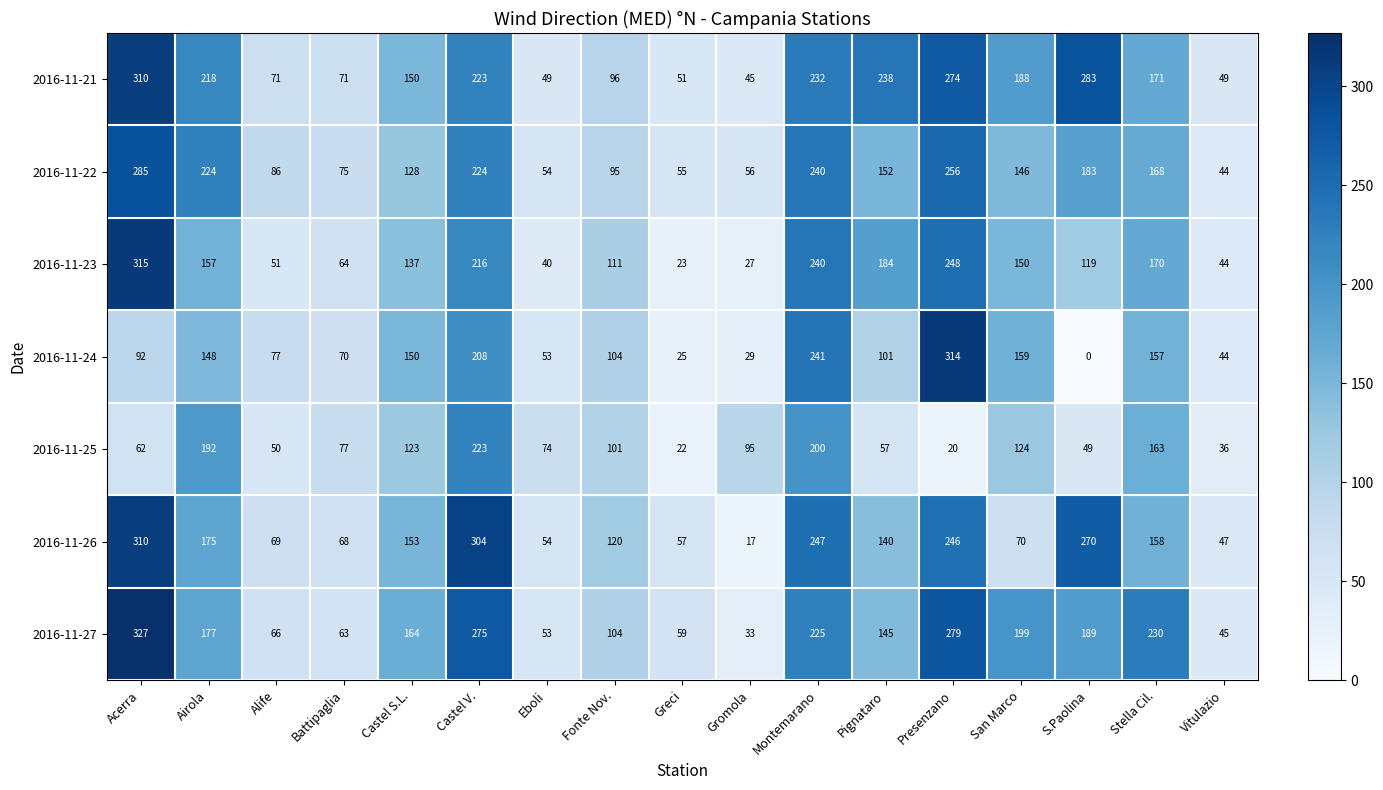

Which series has the widest spread of values?

2016-11-24